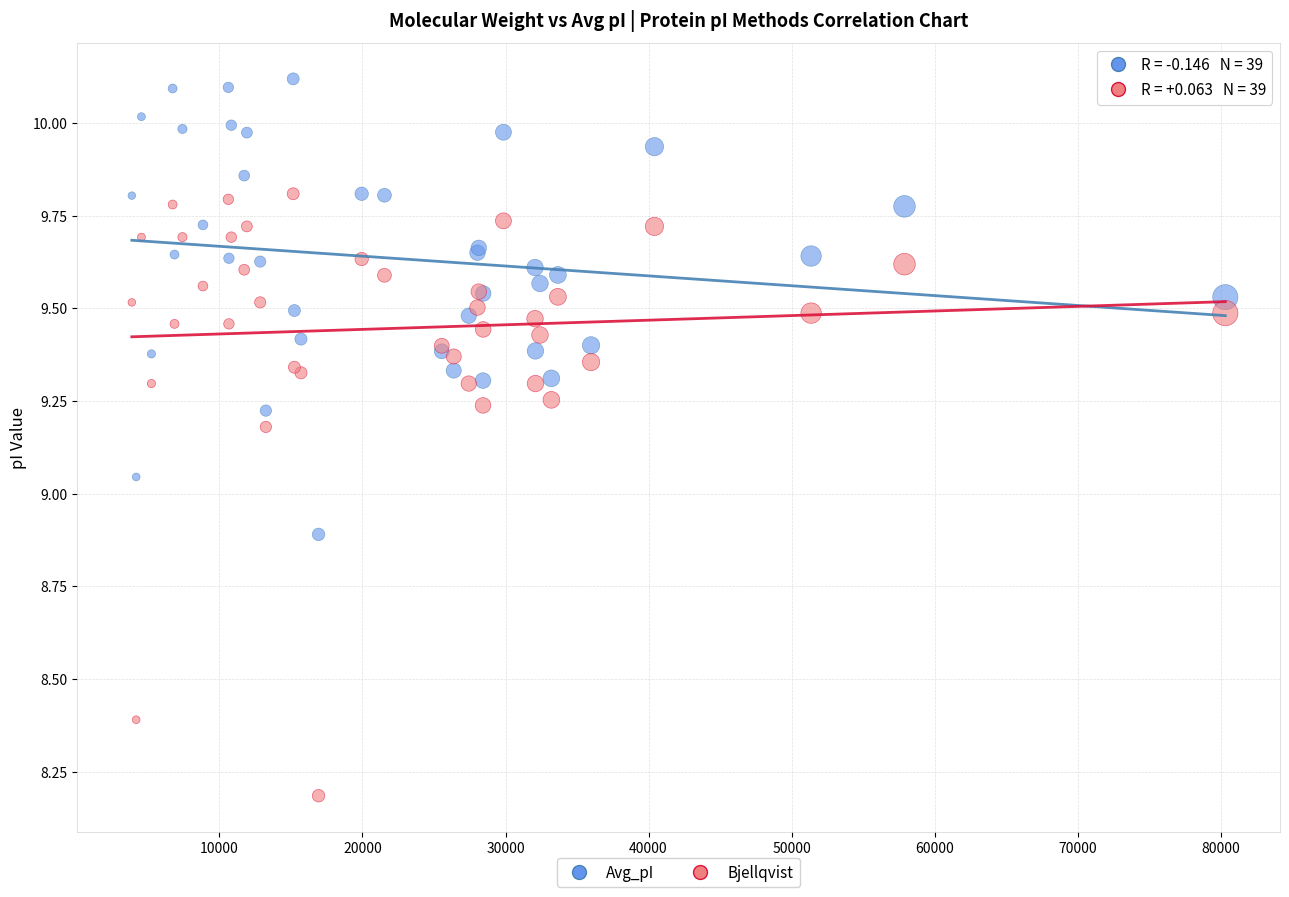

Which series contains the lowest Y value?

Bjellqvist